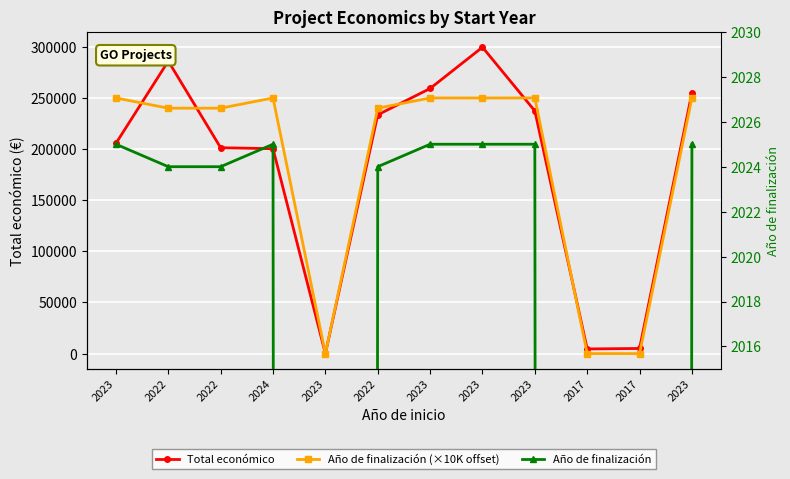

How many distinct data groups are displayed?

3